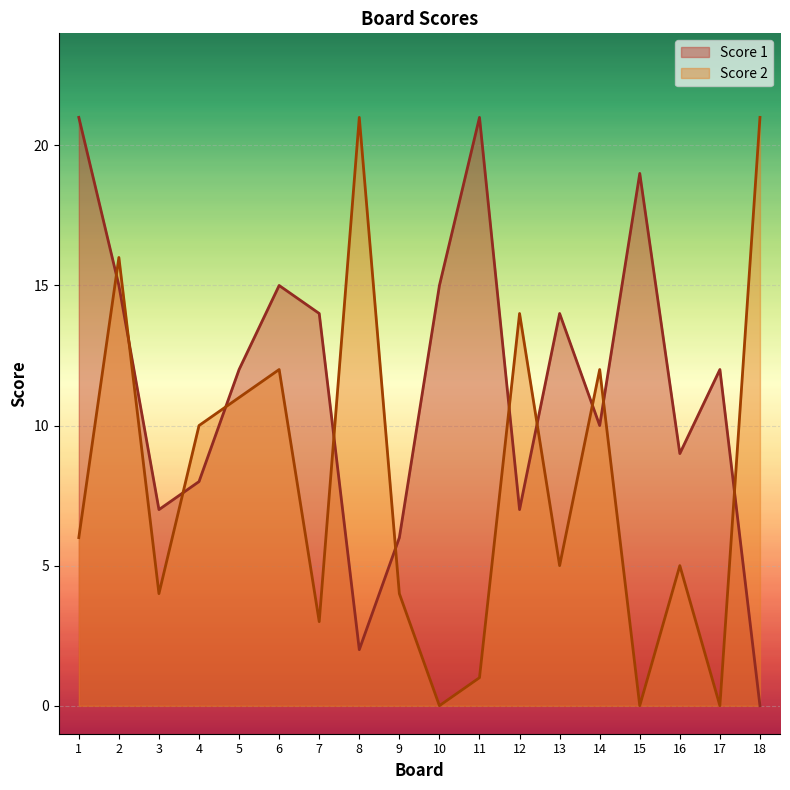

How many times do Score 1 and Score 2 cross each other?

11